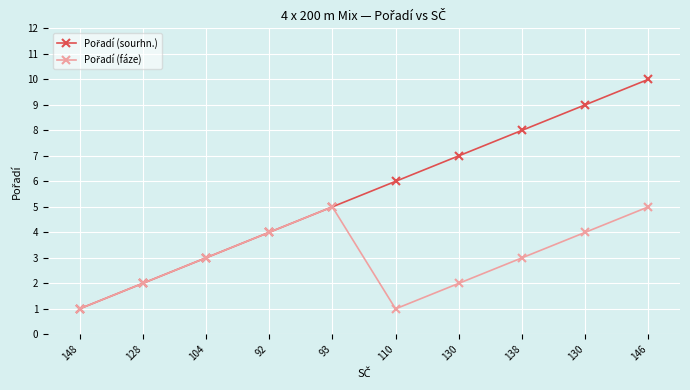

Reading left to right, what are all the values shown in this chart?

Pořadí (sourhn.): 148=1	128=2	104=3	92=4	93=5	110=6	130=7	138=8	130=9	146=10
Pořadí (fáze): 148=1	128=2	104=3	92=4	93=5	110=1	130=2	138=3	130=4	146=5